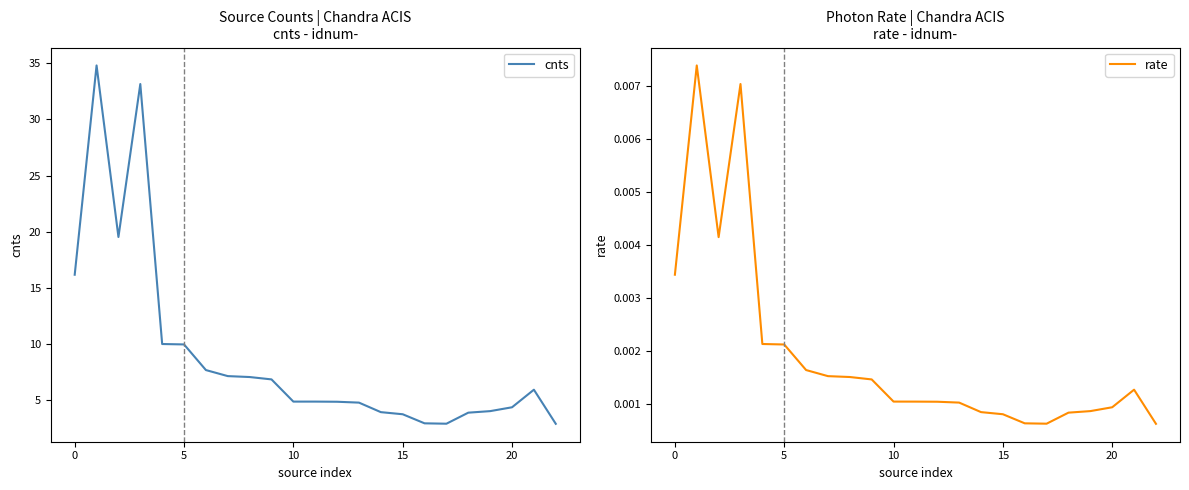

Reading left to right, extract all data points from this chart.

cnts: 16.2	34.8	19.5	33.1	10.0	10.0	7.7	7.2	7.1	6.9	4.9	4.9	4.9	4.8	4.0	3.8	3.0	2.9	3.9	4.0	4.4	5.9	2.9
rate: 0.0	0.0	0.0	0.0	0.0	0.0	0.0	0.0	0.0	0.0	0.0	0.0	0.0	0.0	0.0	0.0	0.0	0.0	0.0	0.0	0.0	0.0	0.0